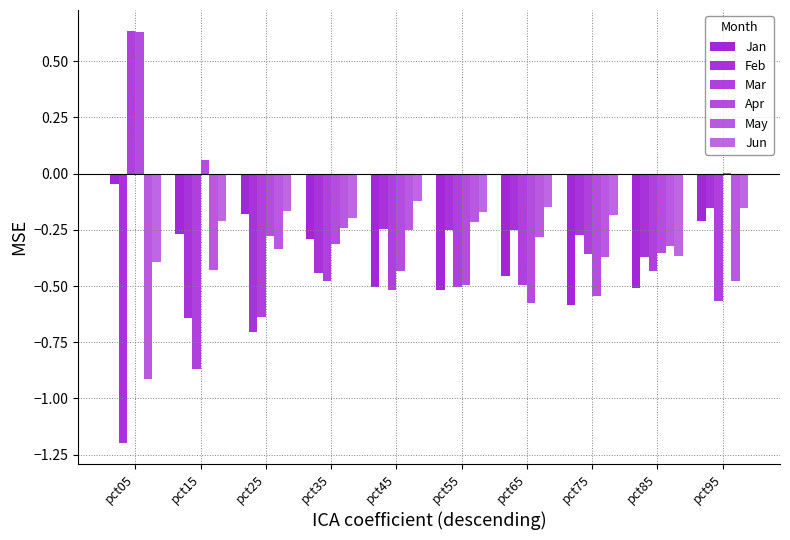

Rank the categories by May value from highest to lowest.

pct55, pct35, pct45, pct65, pct85, pct25, pct75, pct15, pct95, pct05